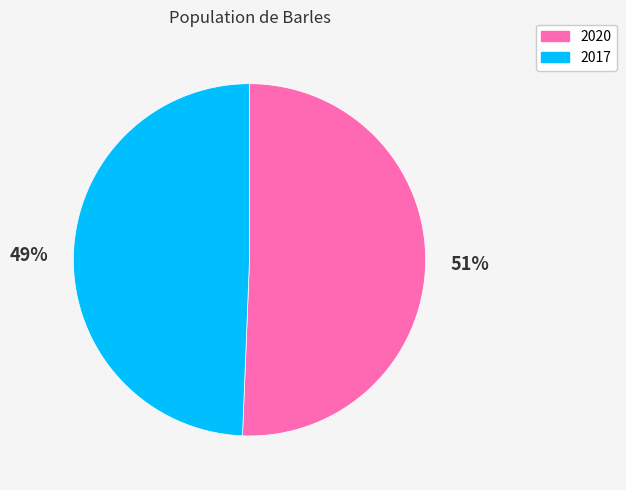

Which slice is the largest?

2020